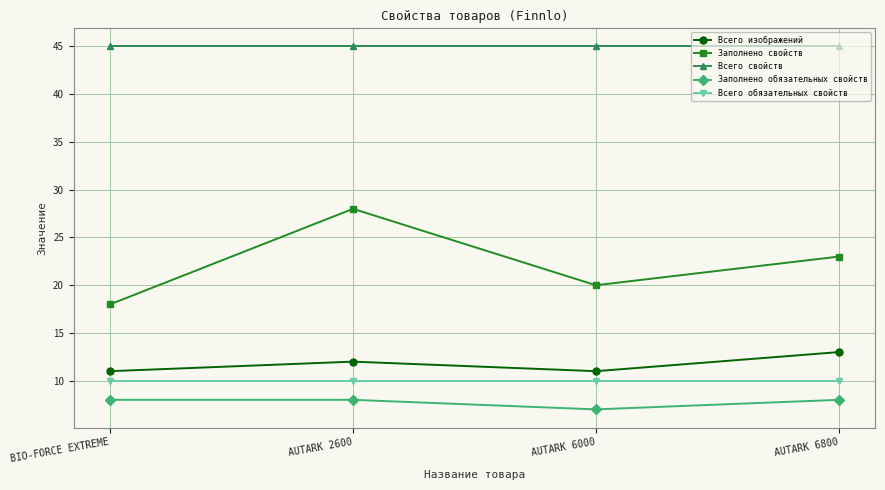

What is the sum of the Заполнено свойств values at AUTARK 6000 and AUTARK 6800?

43